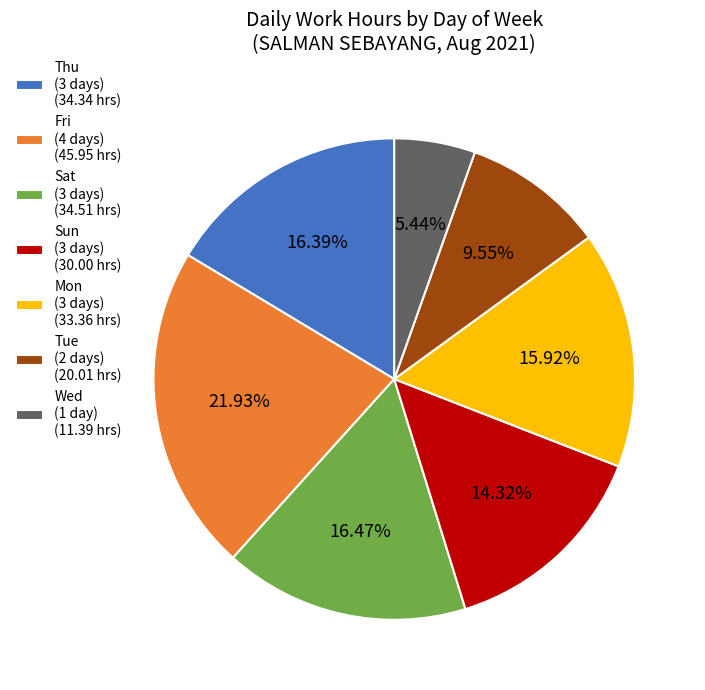

Do Sun (3 days) (30.00 hrs) and Sat (3 days) (34.51 hrs) together represent more than half of the pie?

No